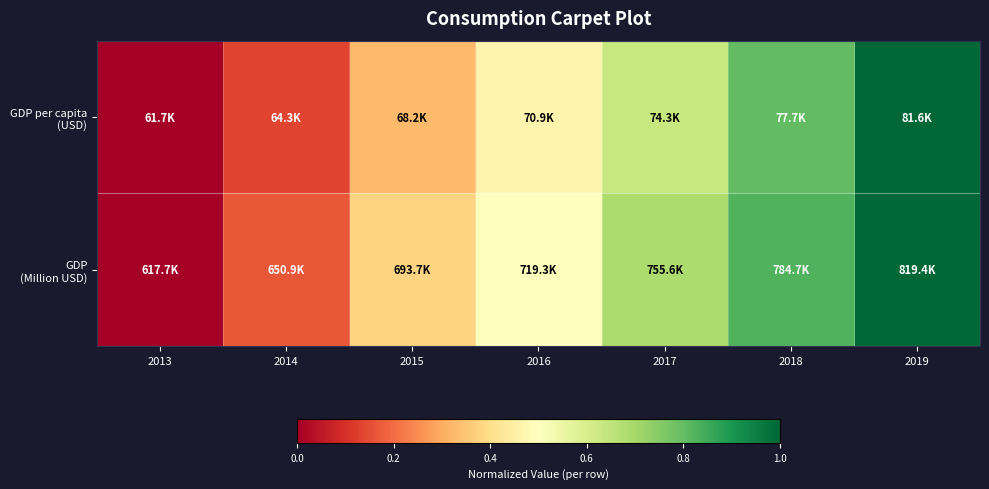

Which series has the largest total across all categories?

GDP (Million USD)